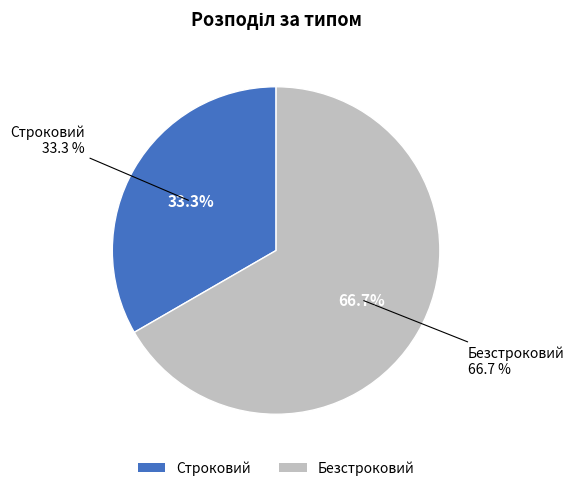

To the nearest percent, what portion does Строковий represent?

33%